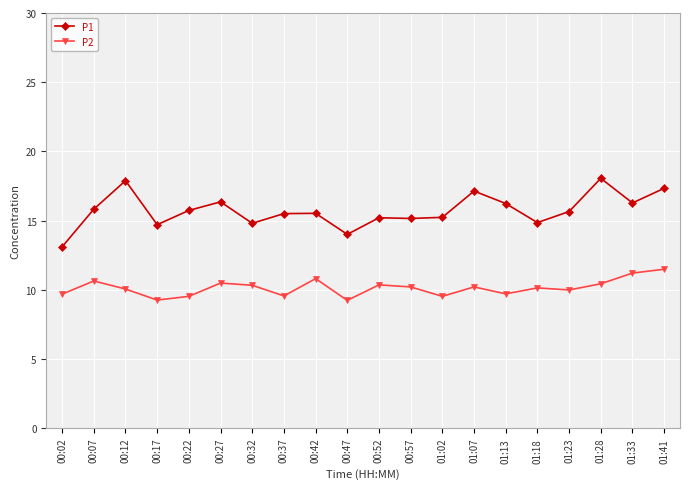

How many interior local peaks does the P1 series have?

6